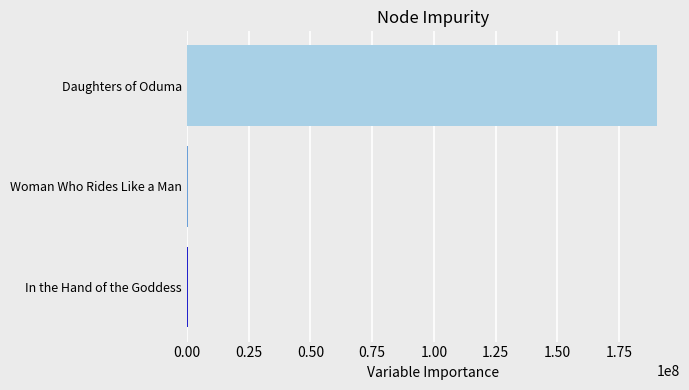

Where is the data nearest to the value 95213832?

Woman Who Rides Like a Man